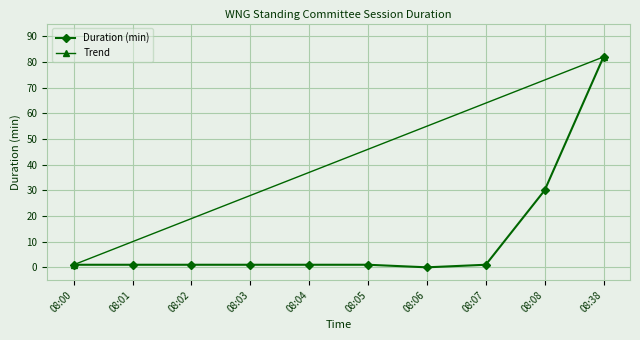

What is the value of the 1st point from the left?

1